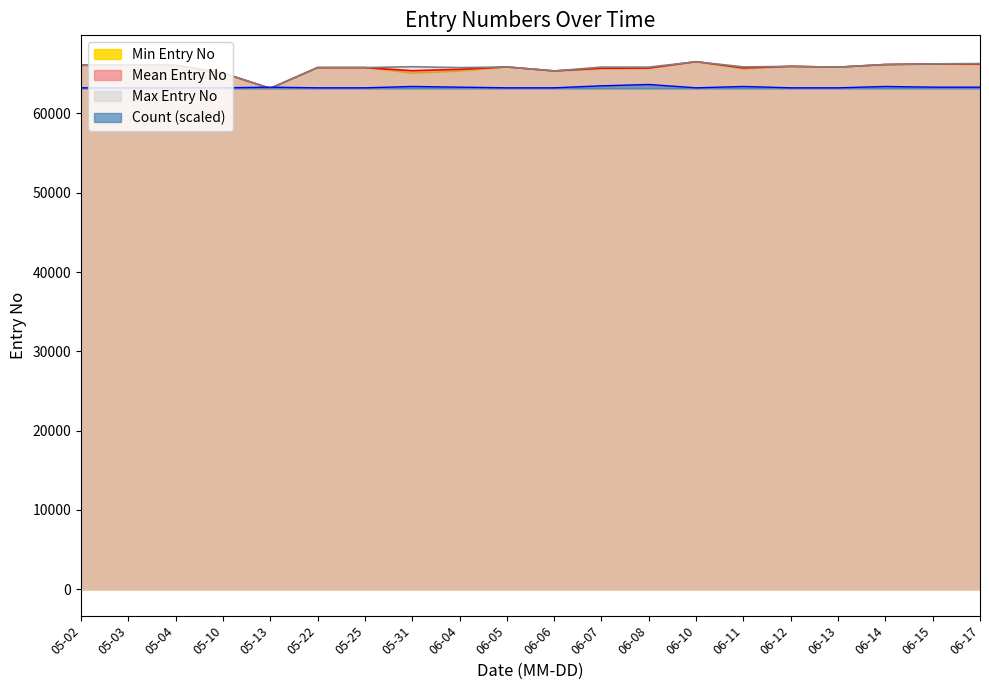

What is the smallest value displayed?

63141